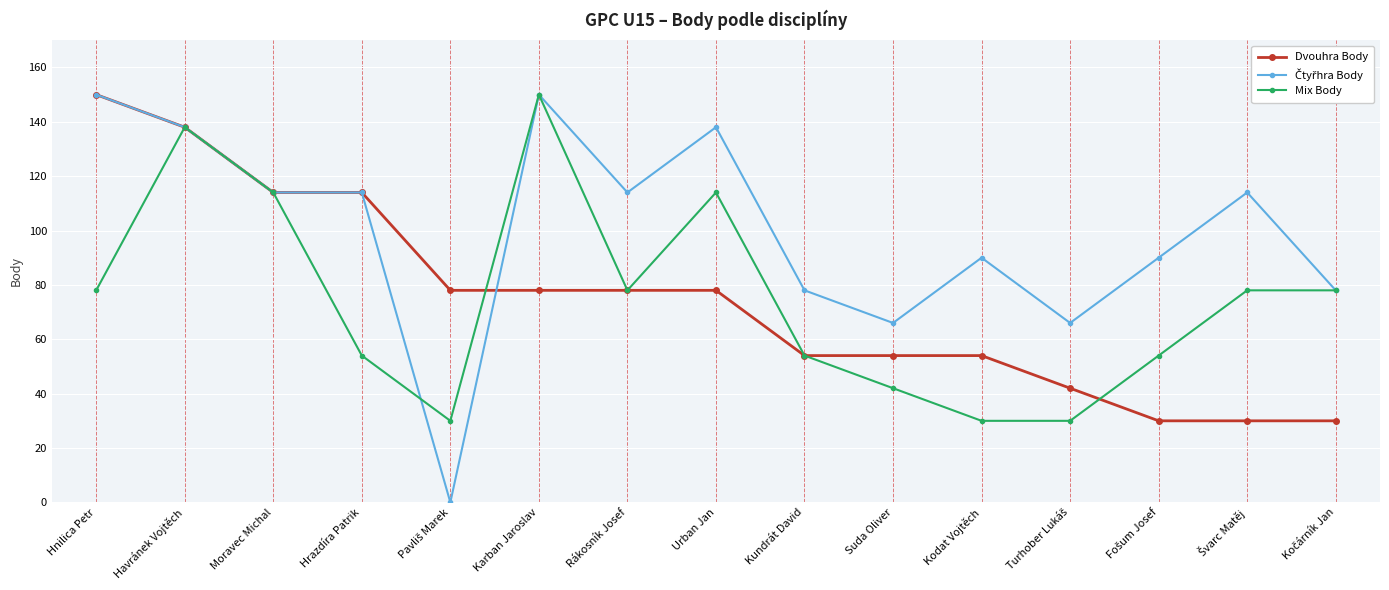

What is the label of the 9th point from the left?

Kundrát David